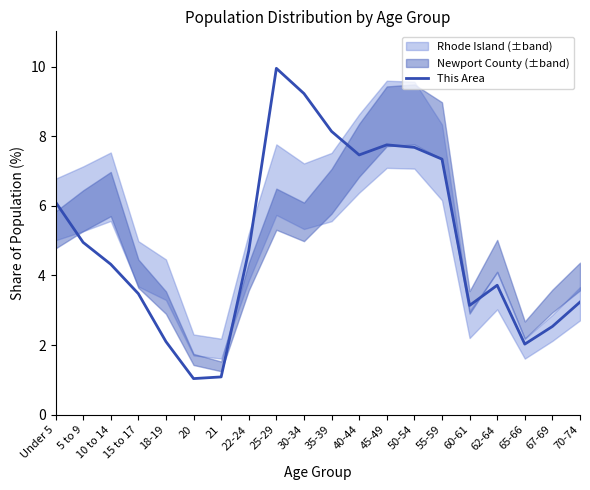

Approximately how many times larger is the value at 35-39 compared to 40-44?

1.1